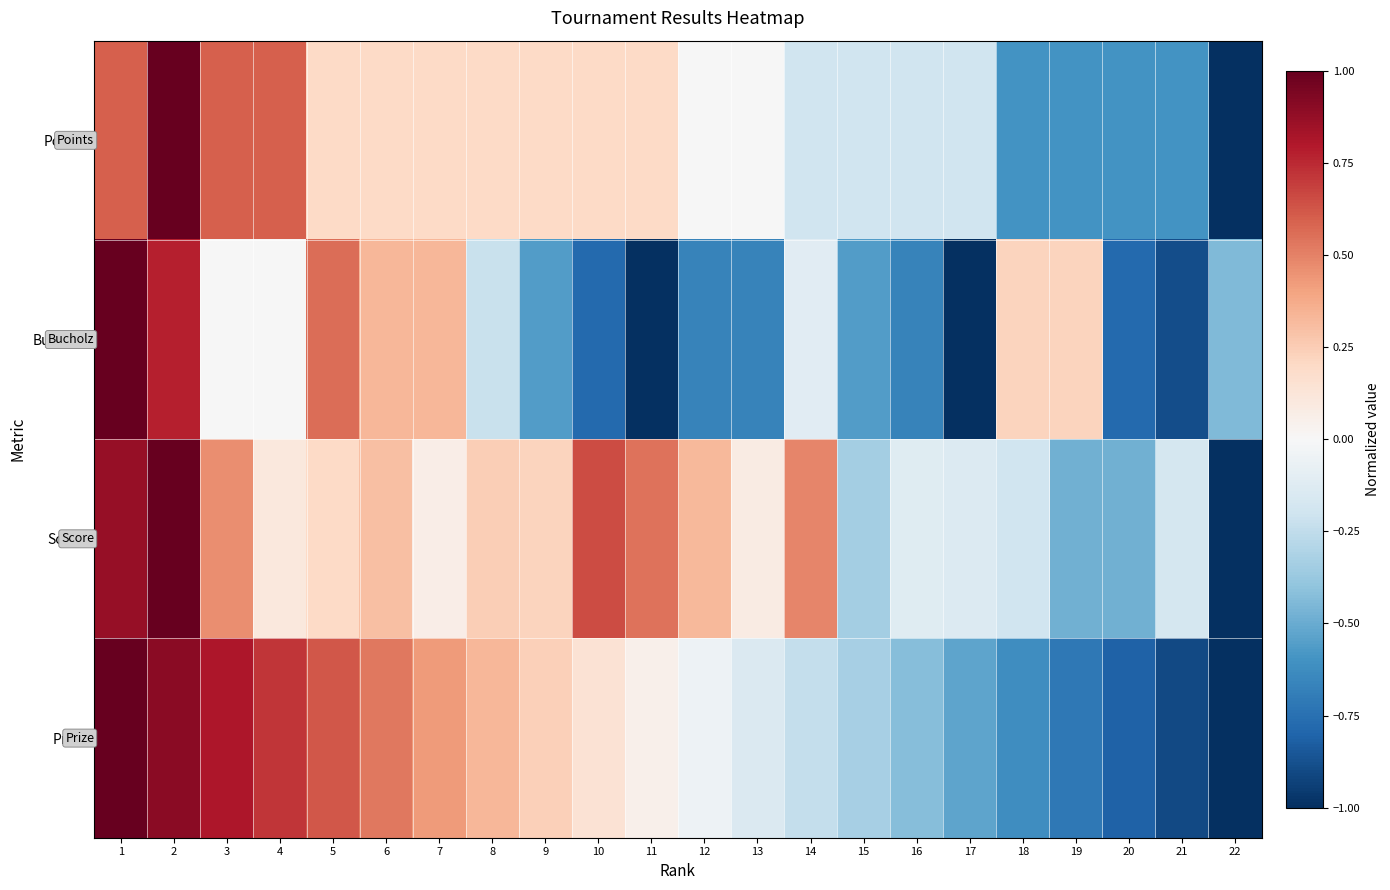

Which series has the largest total across all categories?

Score